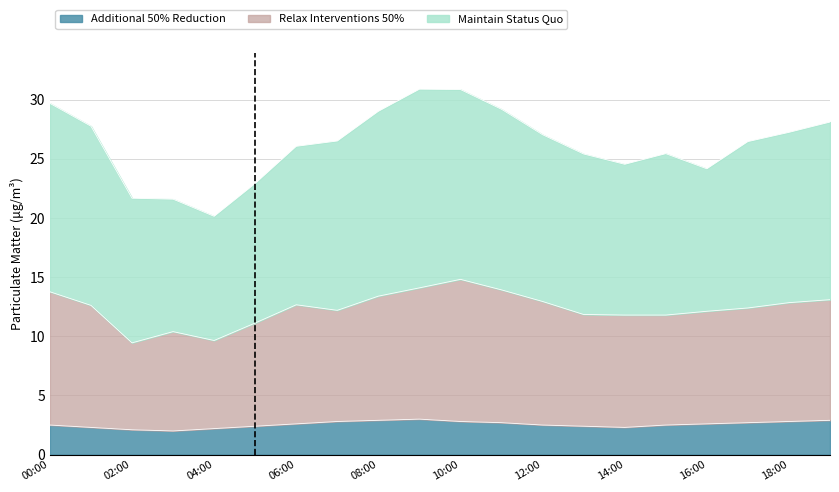

At which category does P2 reach its first local valley?

02:00